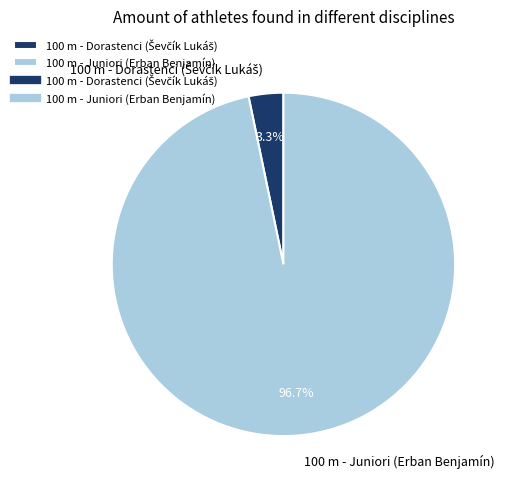

What is the majority slice?

100 m - Juniori (Erban Benjamín)